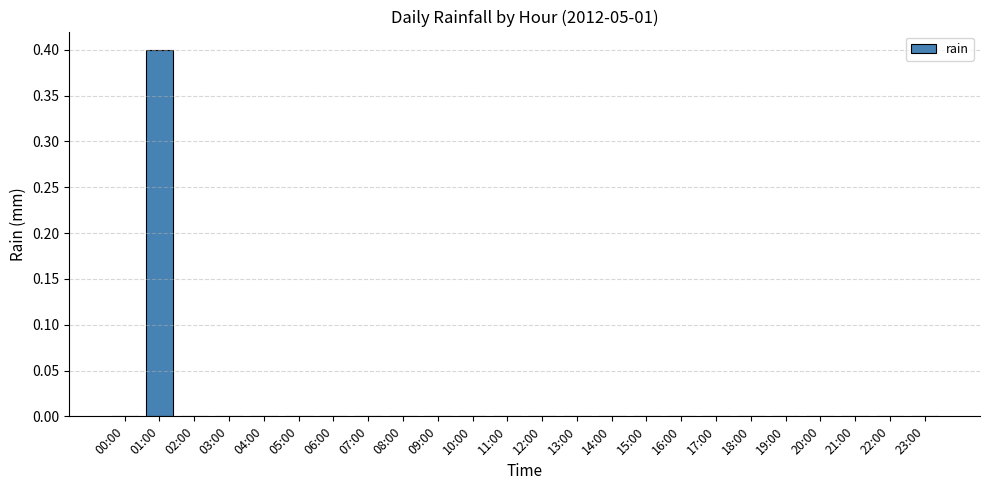

What is the sum of all values?

0.4